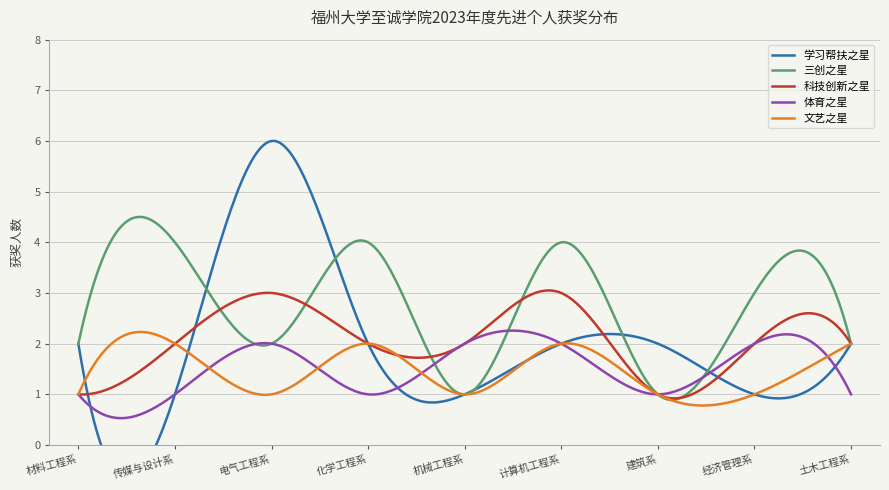

Between which two adjacent categories do 科技创新之星 and 学习帮扶之星 first intersect?

材料工程系 and 传媒与设计系